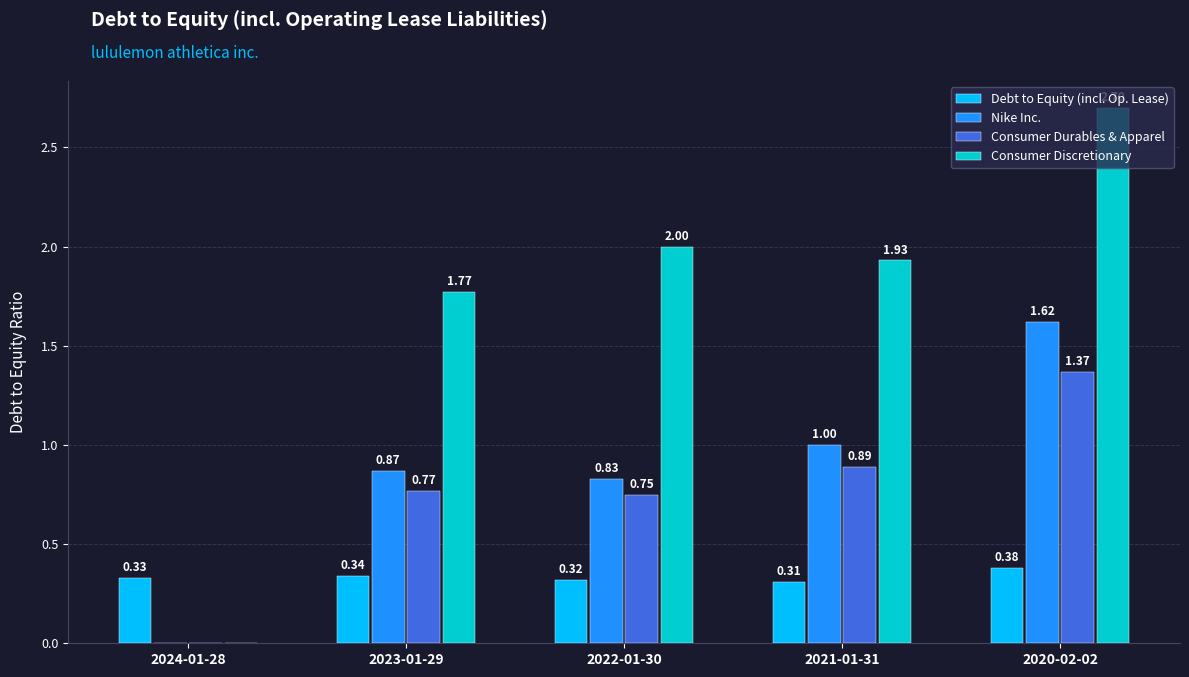

Between 2021-01-31 and 2020-02-02, which series saw the biggest shift?

Consumer Discretionary